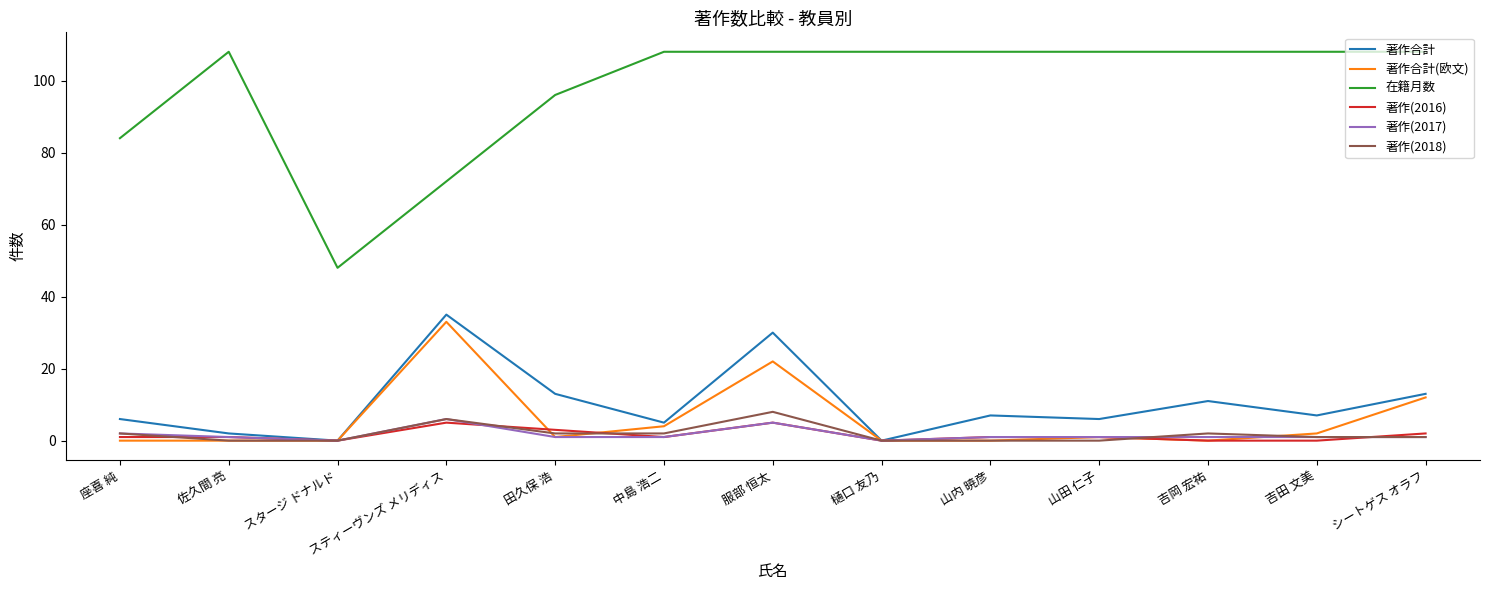

At which category is the sum across all series the highest?

服部 恒太